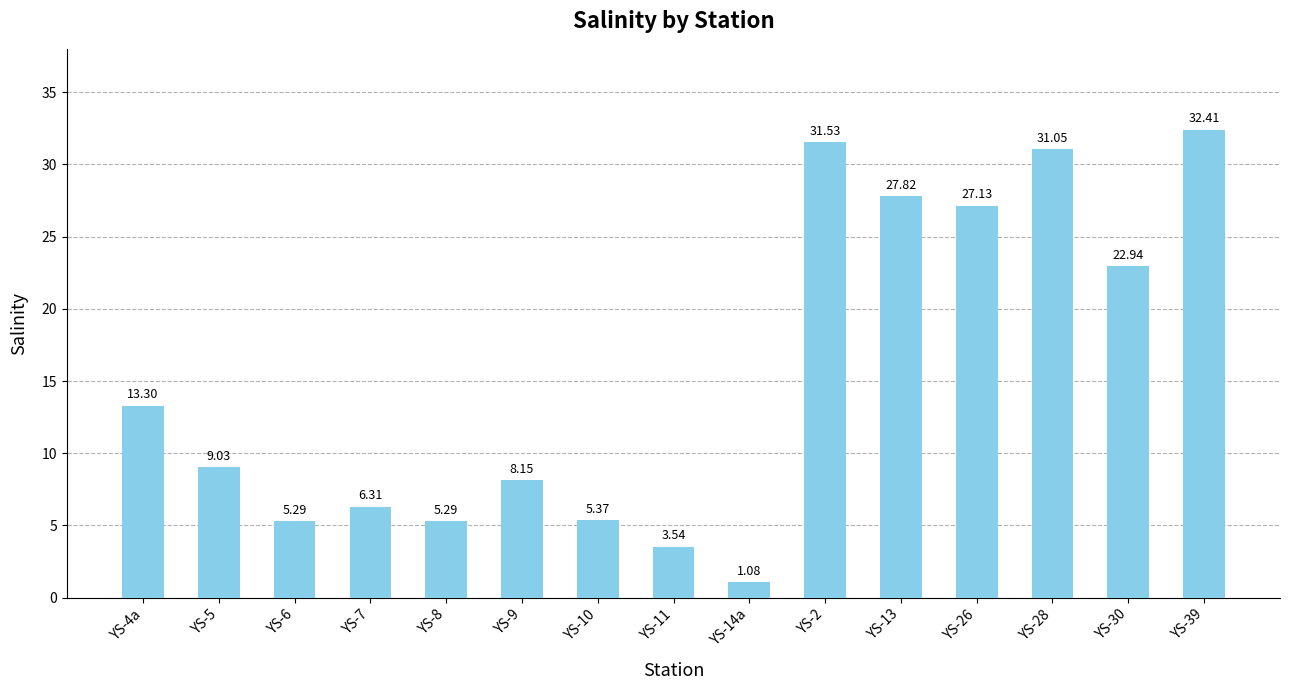

What is the sum of all values?

230.2